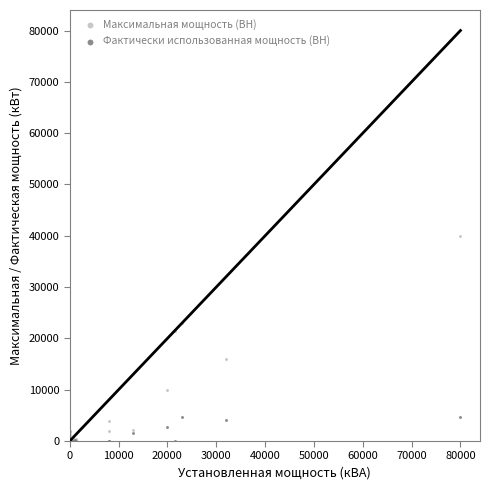

Across all series, what Y value is closest to 20000?

21506.9